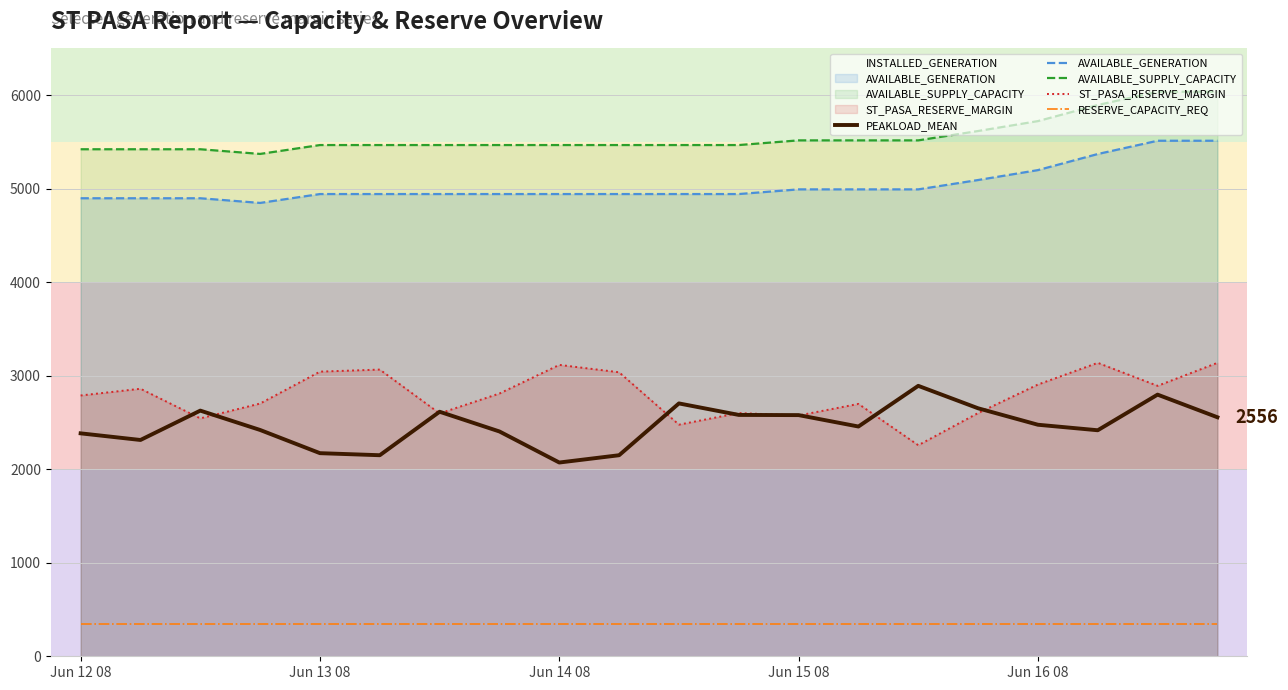

What is the minimum value for PEAKLOAD_MEAN?

2072